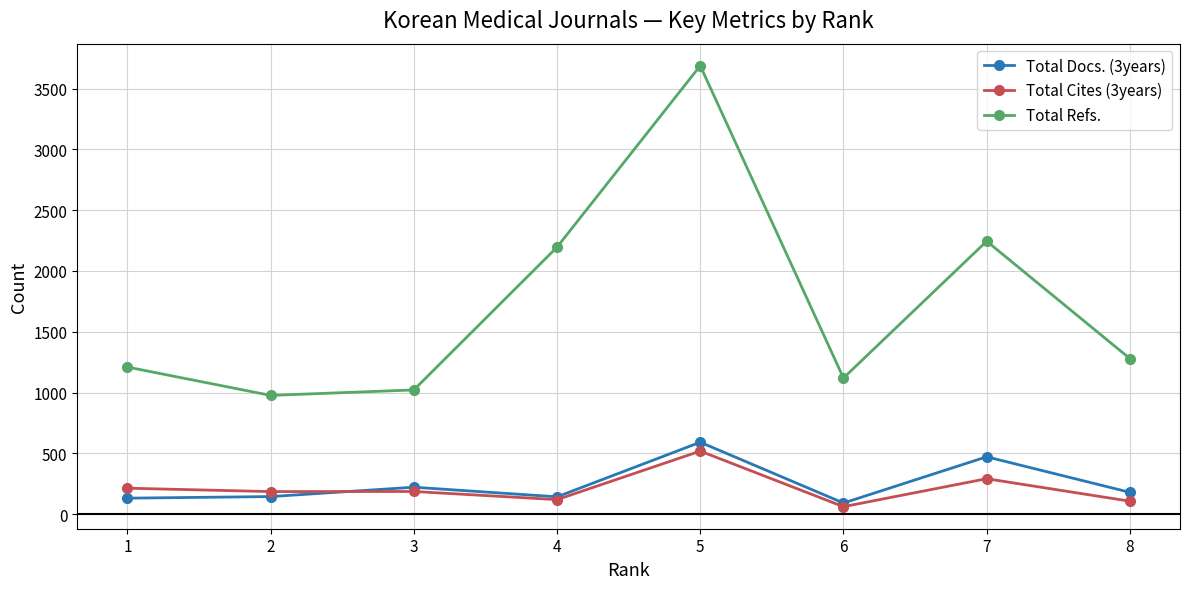

How many interior local peaks does the Total Refs. series have?

2